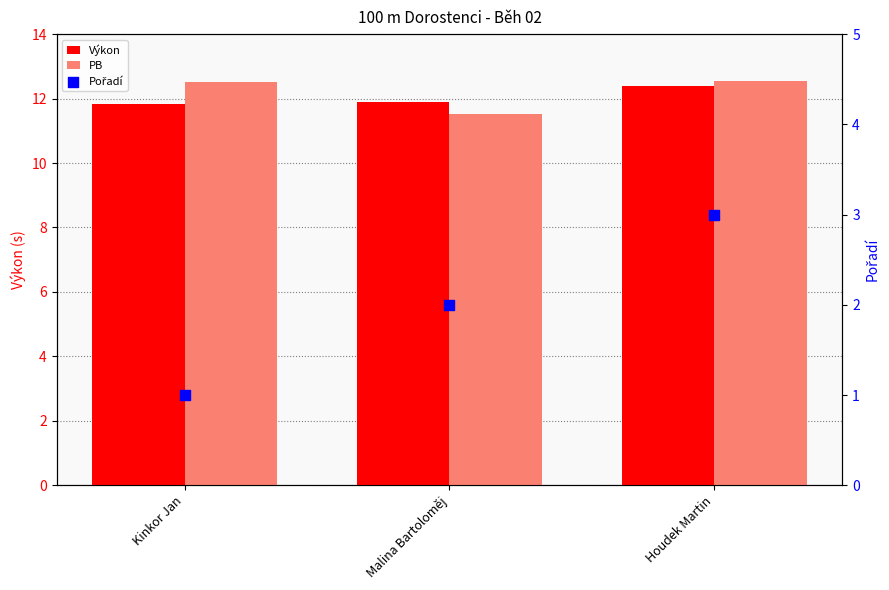

Is the value of Pořadí at Houdek Martin greater than the value of PB at Houdek Martin?

No